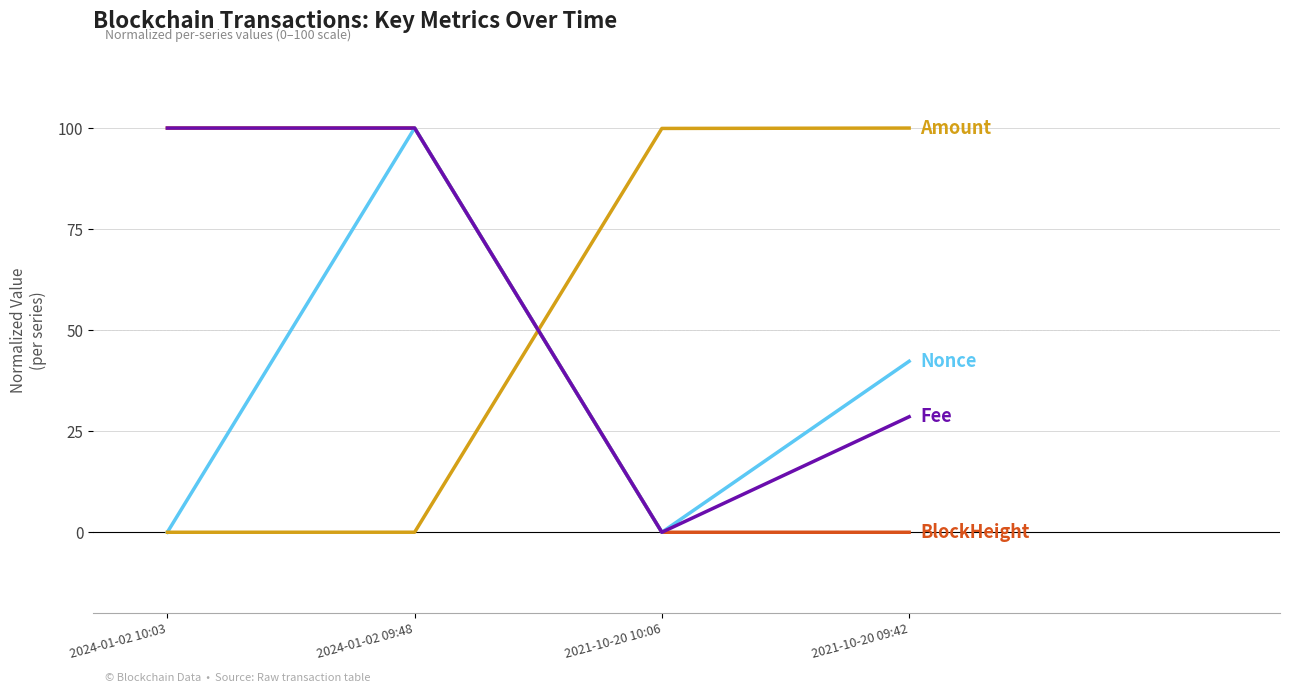

What is the spread (max minus min) of values at 2021-10-20 09:42?

100.0